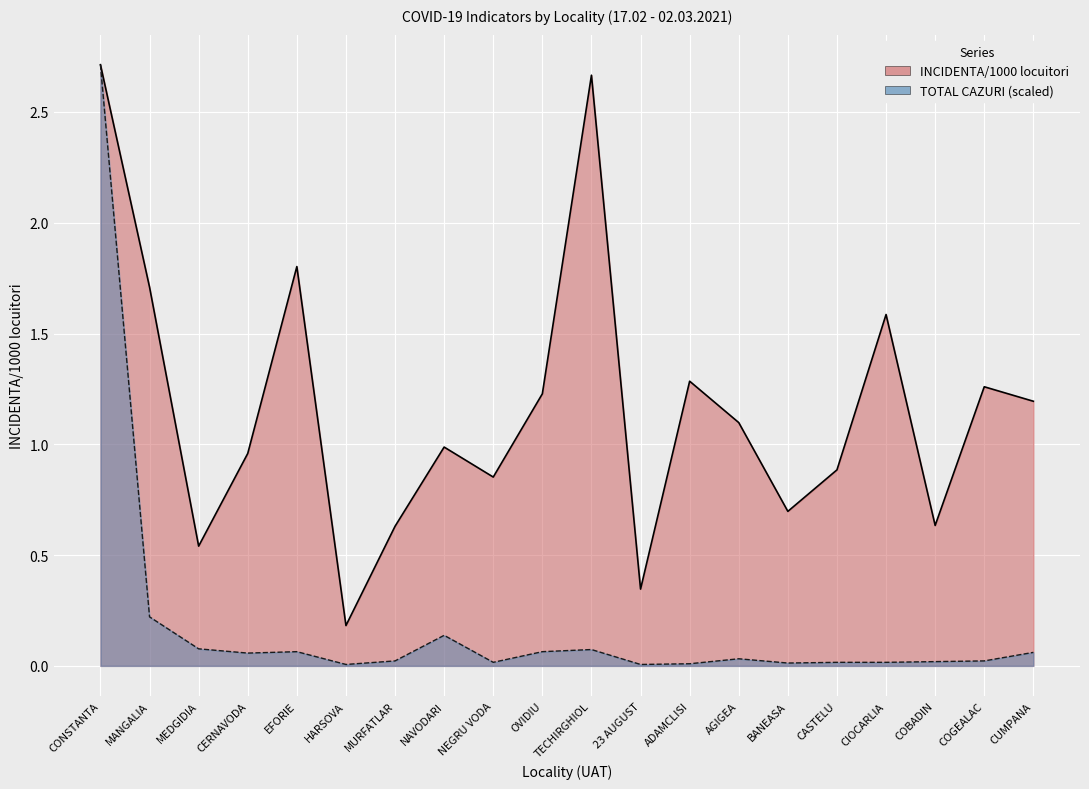

How many lines are shown in the chart?

2